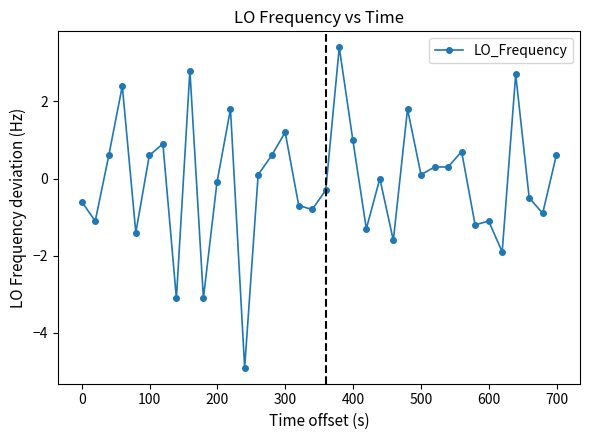

What is the greatest value displayed?

3.4